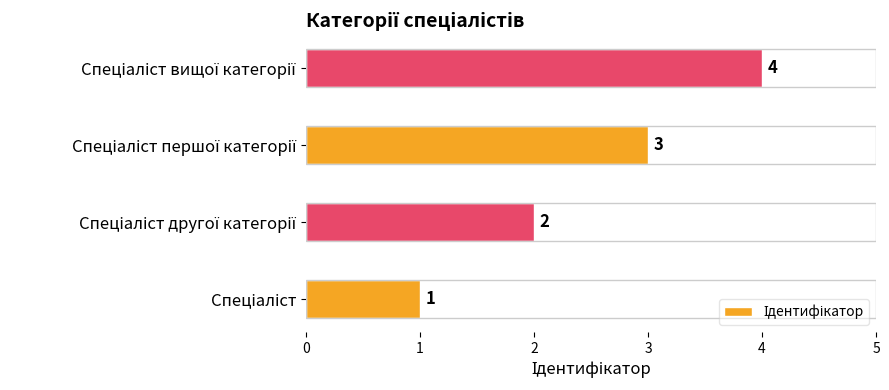

How many values are between 2 and 4?

3